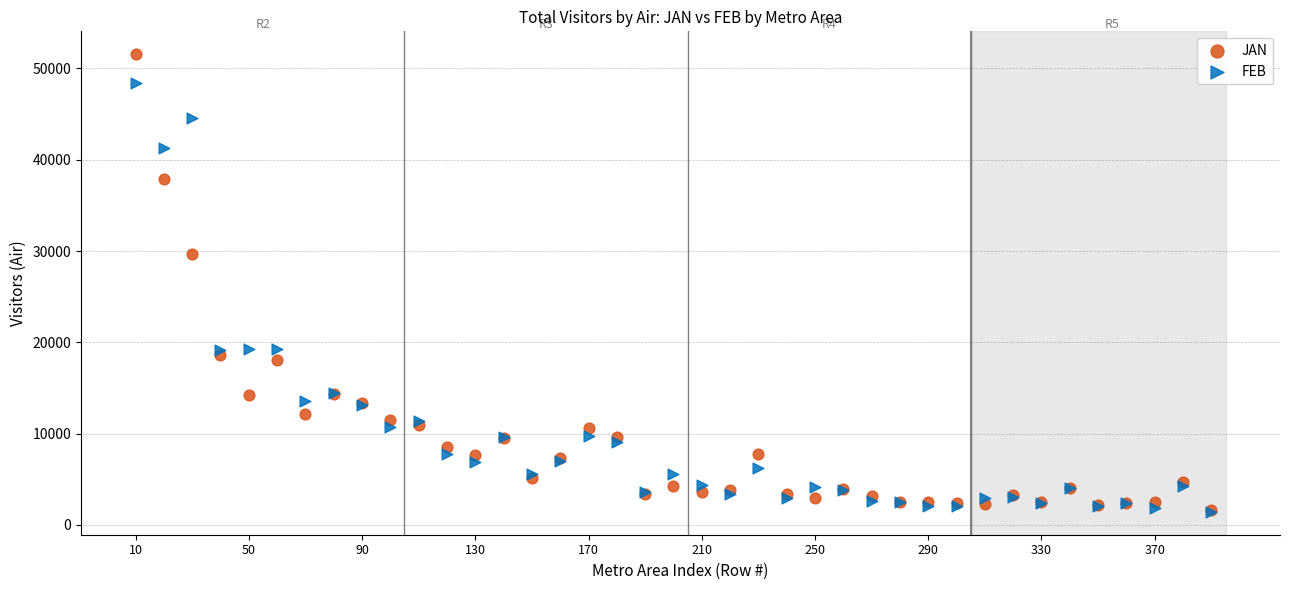

Across all series, what Y value is closest to 26495?

29705.7